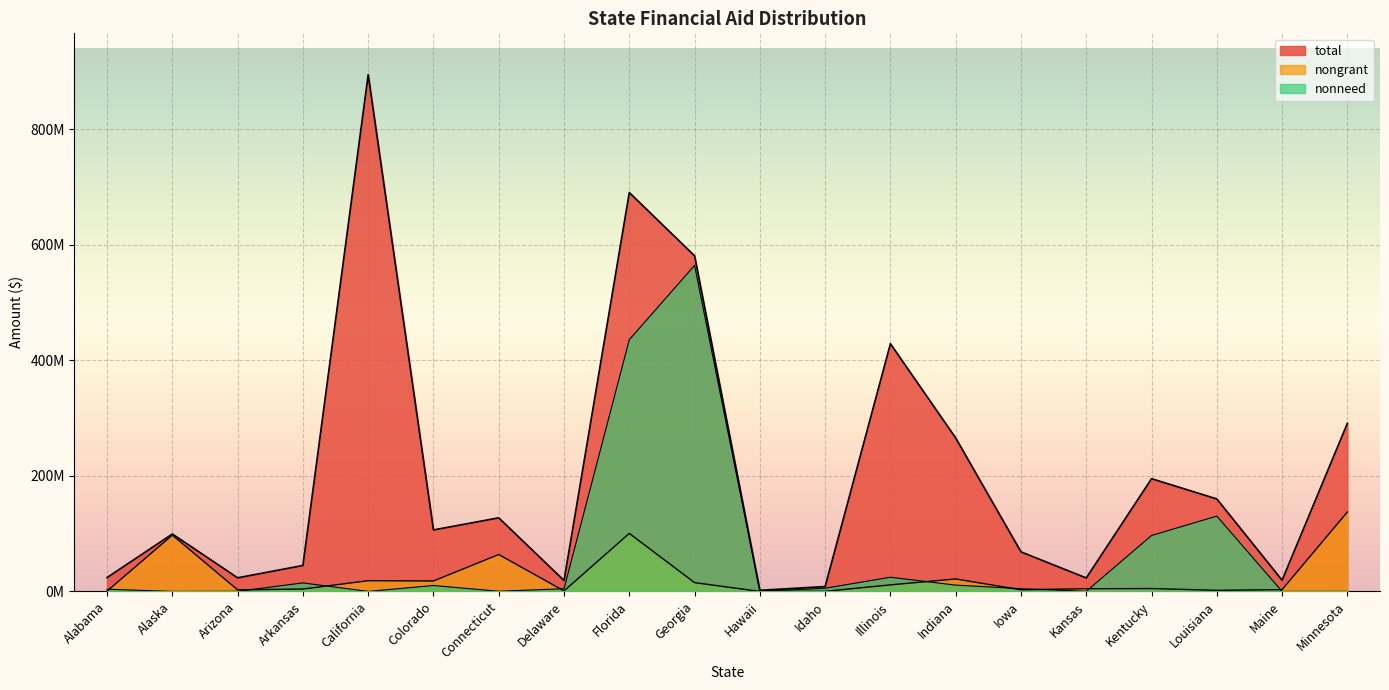

In nonneed, how many points are higher than both neighbors (excluding endpoints)?

5